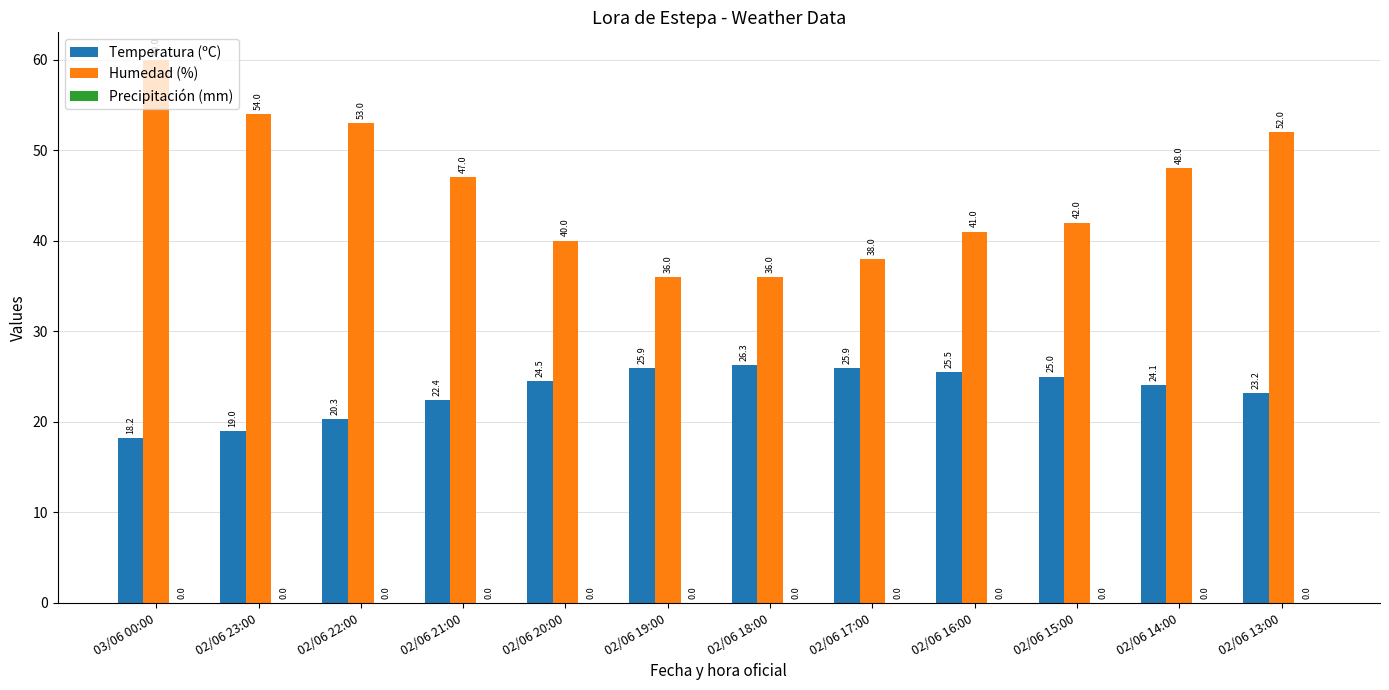

At which category is the sum across all series the highest?

03/06 00:00